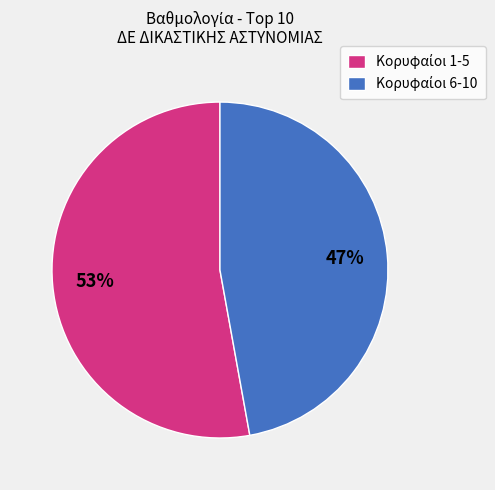

To the nearest percent, what is the average slice percentage?

50%